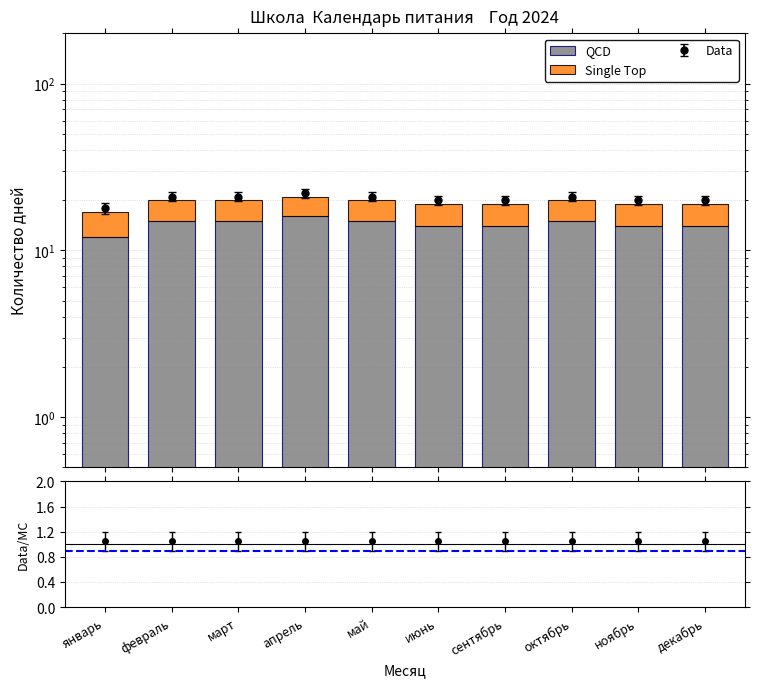

At which label is Single Top closest to 5?

январь